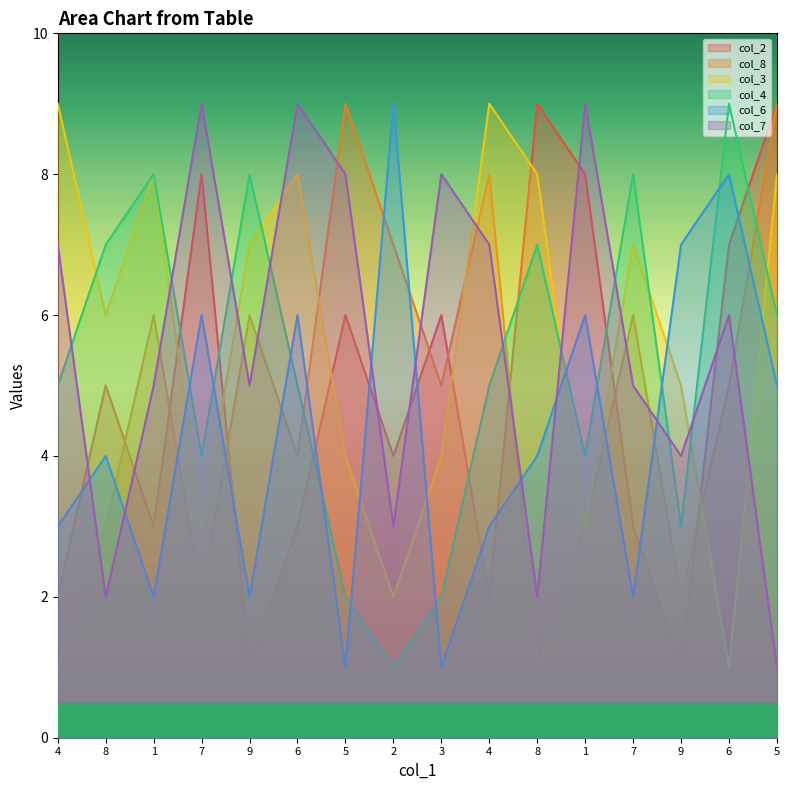

True or false: col_6 has a value of 4 at 8.

True